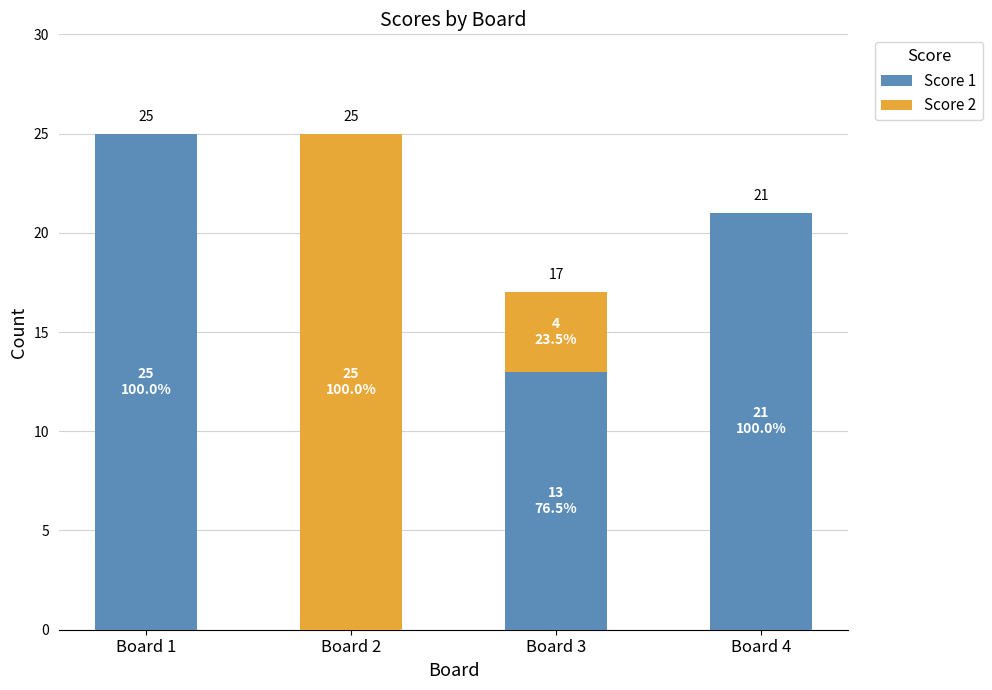

What is the sum of all Score 1 values?

59